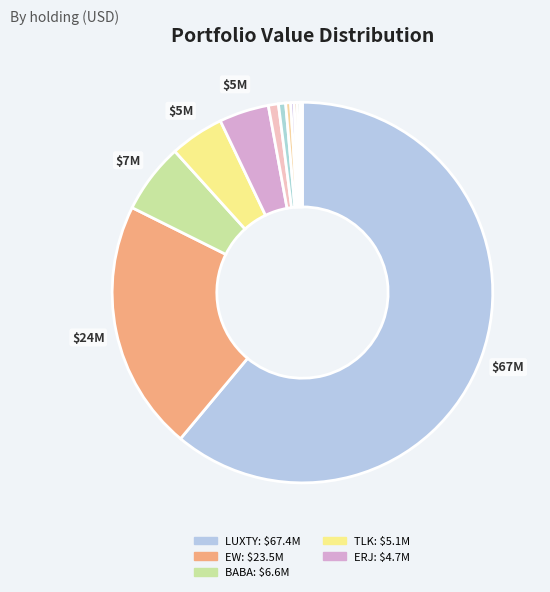

Rank the categories by value from lowest to highest.

CHEVRON, GRACO INC., J & J SNACK FOODS CORP., US ECOLOGY, NATUS MEDICAL INCORPORATED, JONES LANG LASALLE INC, SHENZHOU INTERNATI-UNSP ADR, EMBRAER SA-ADR, TELEKOMUNIK INDONESIA-SP ADR, ALIBABA GROUP HOLDING-SP ADR, EDWARDS LIFESCIENCES CORP, LUXOTTICA GROUP SPA-SPON ADR